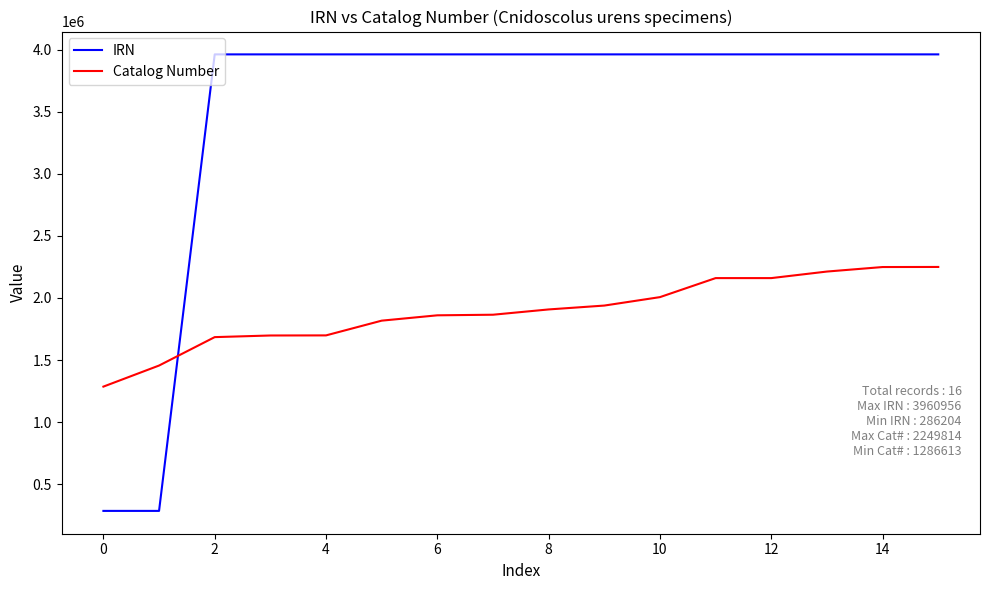

What is the difference between the second highest and minimum values in the Catalog Number series?

962532